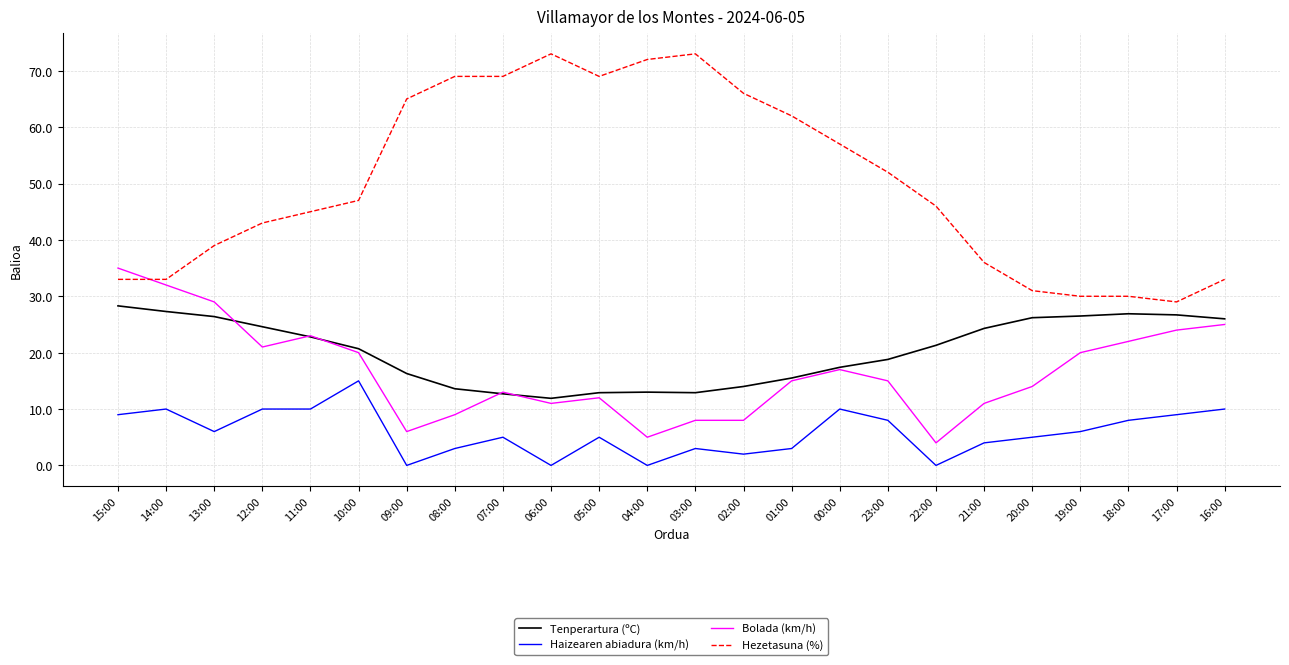

Which category has the highest value in the Bolada (km/h) series?

15:00